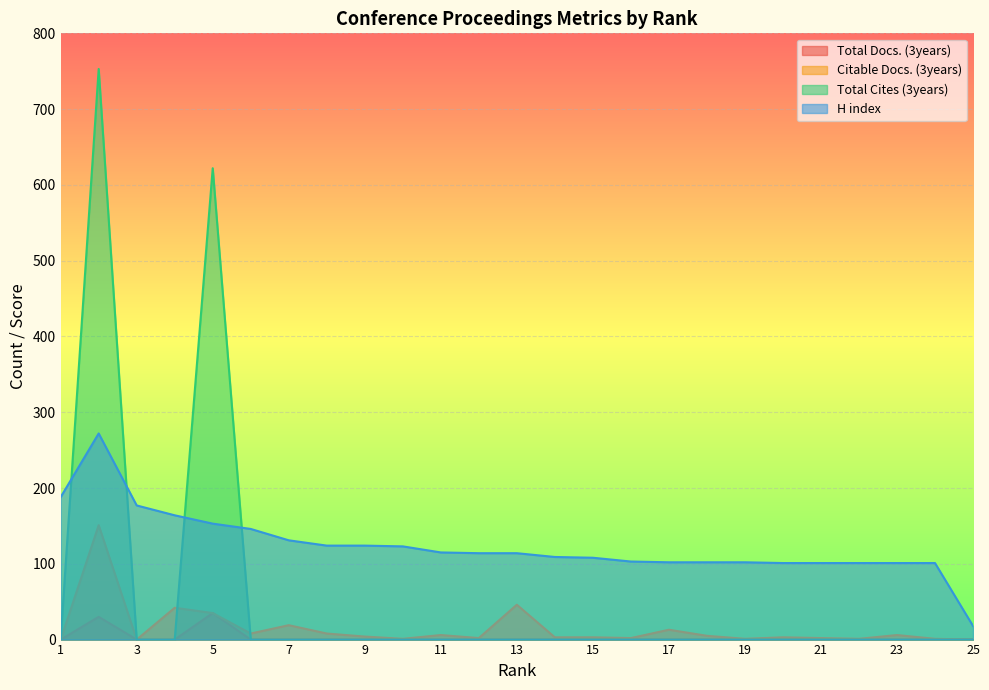

Rank the series at 24 from highest to lowest value.

H index, Citable Docs. (3years), Total Docs. (3years), Total Cites (3years)